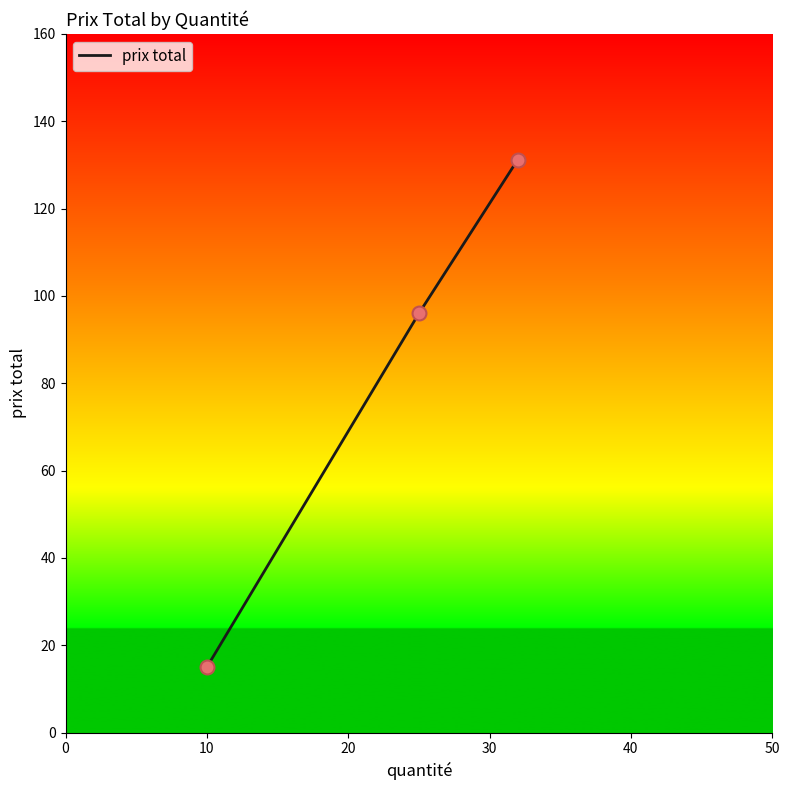

What is the average value?

80.8